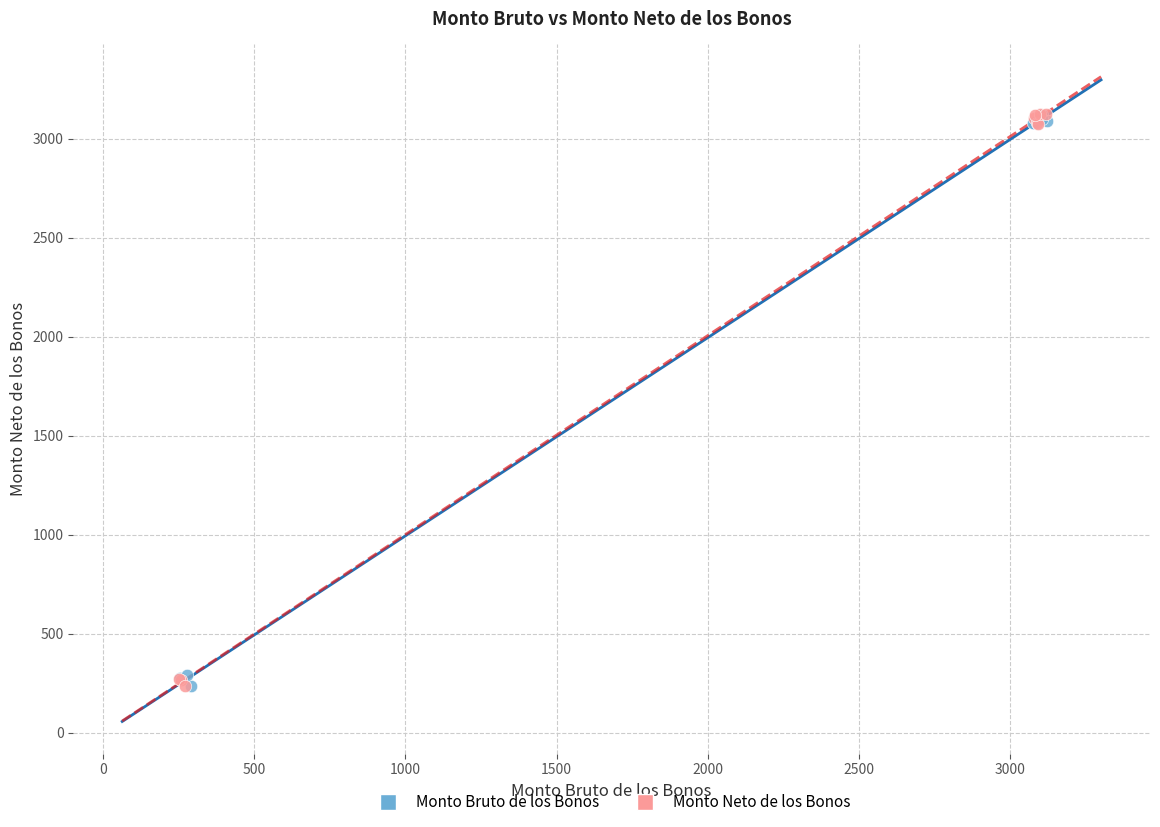

What are all the series names shown in the legend?

Monto Bruto de los Bonos, Monto Neto de los Bonos